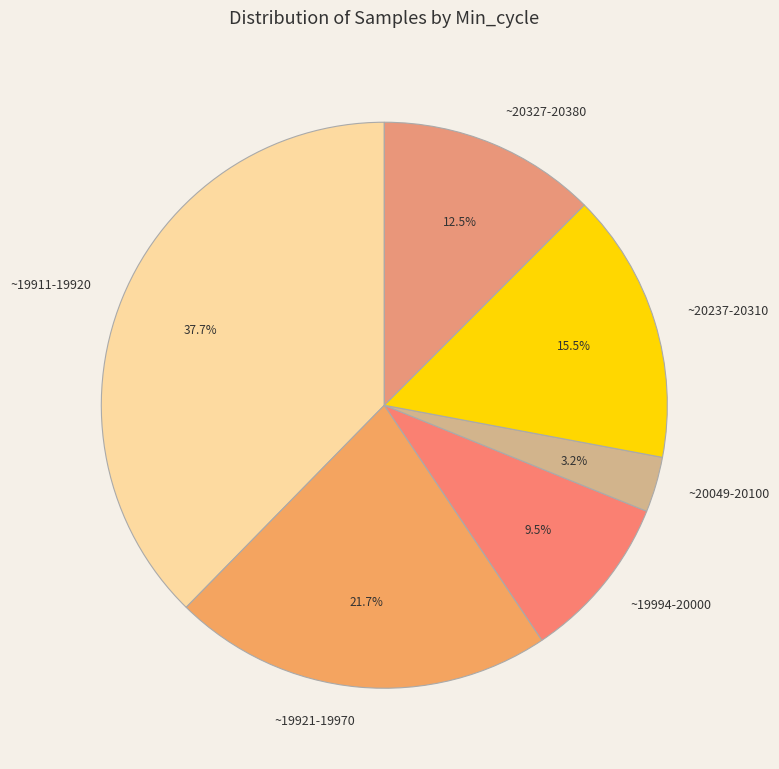

Does any single category account for the majority?

No